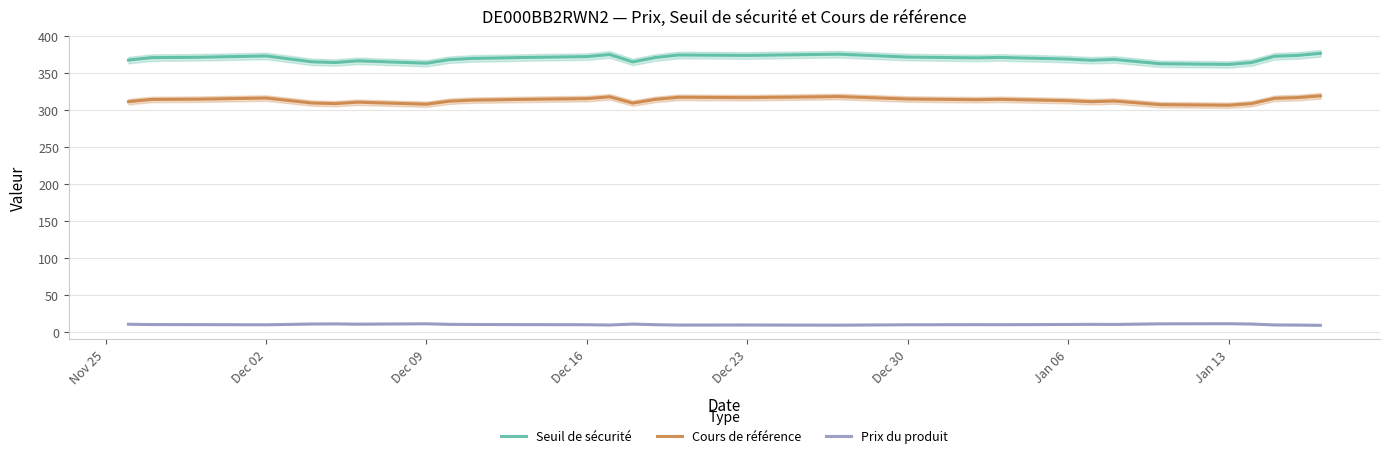

What is the difference between the maximum and minimum values in the Seuil de sécurité series?

15.0